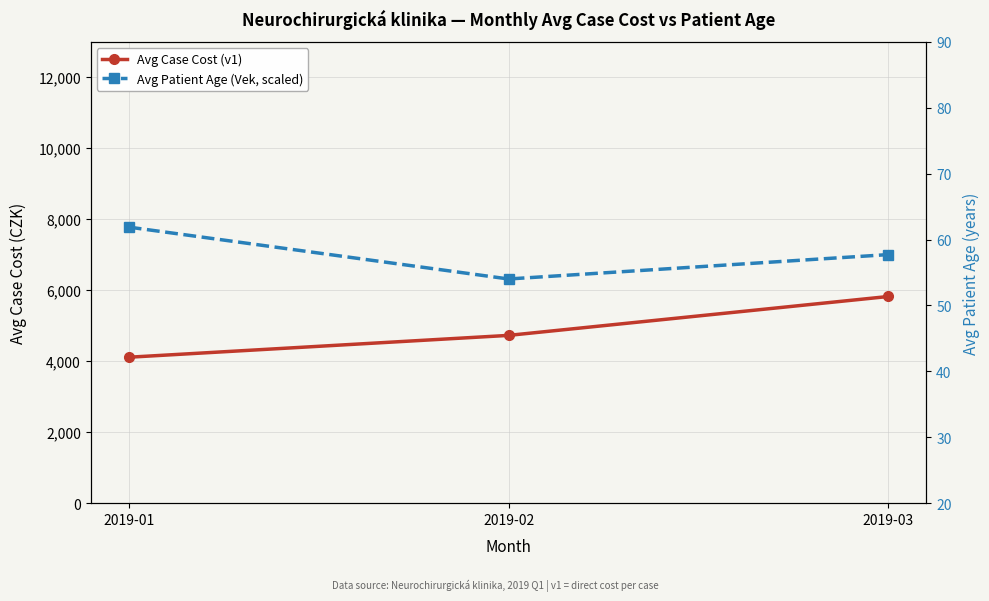

What value does the Avg Case Cost (v1) series have at 2019-01?

4111.8